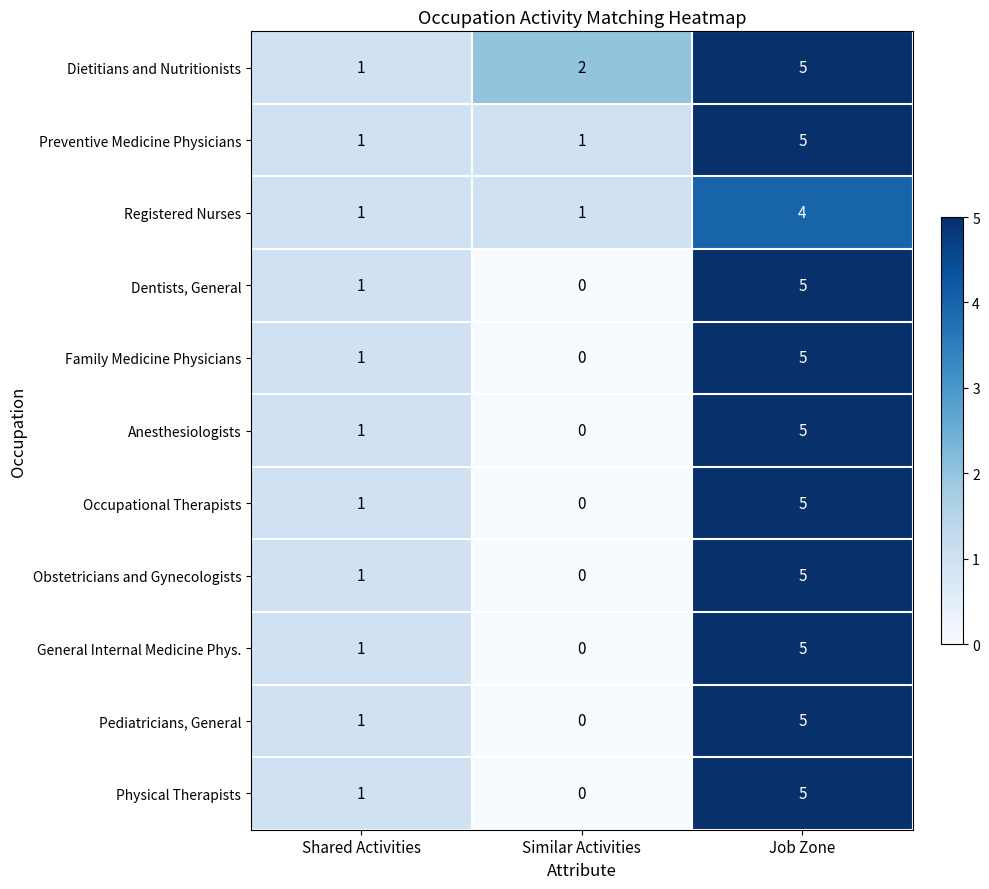

The Physical Therapists series shows 1 at Shared Activities. True or false?

True